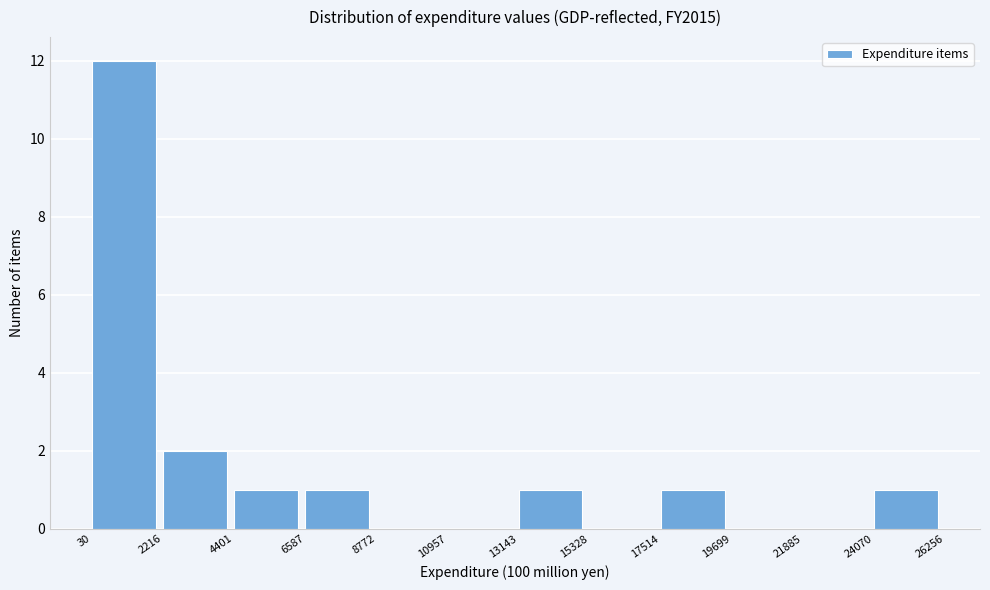

What is the height of the bar covering 2216 to 4401 on the x-axis? The values are not printed on the chart, so give them approximately, as read against the axis.

2